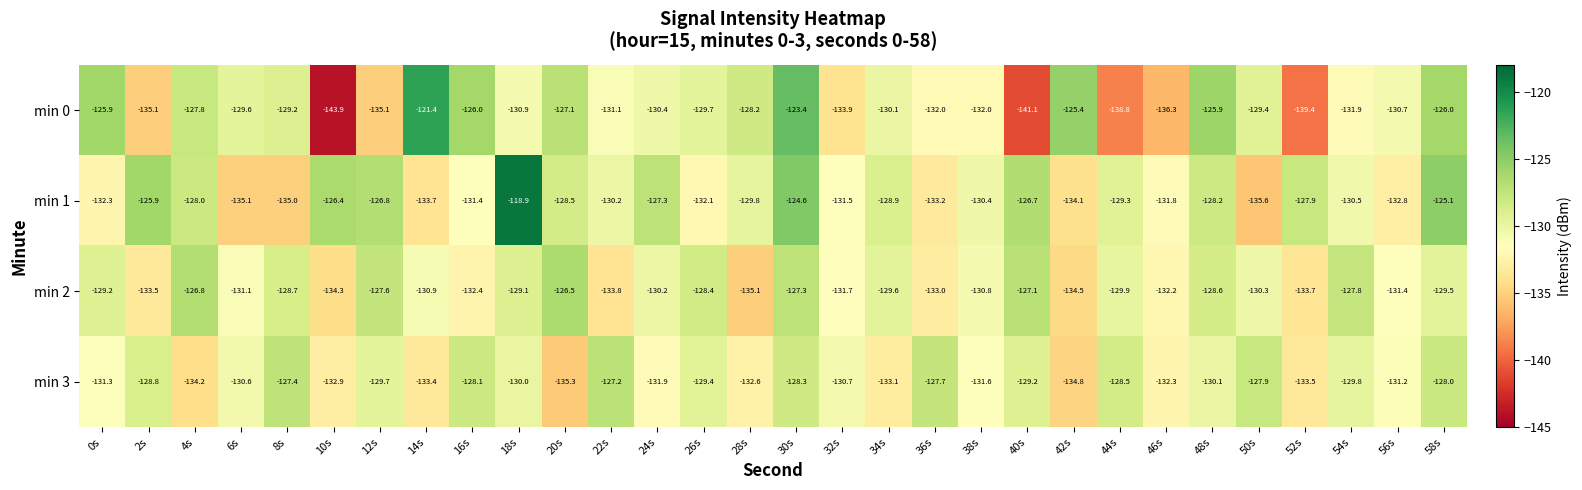

Is it true that min 2 equals -132.4 at 16s?

True